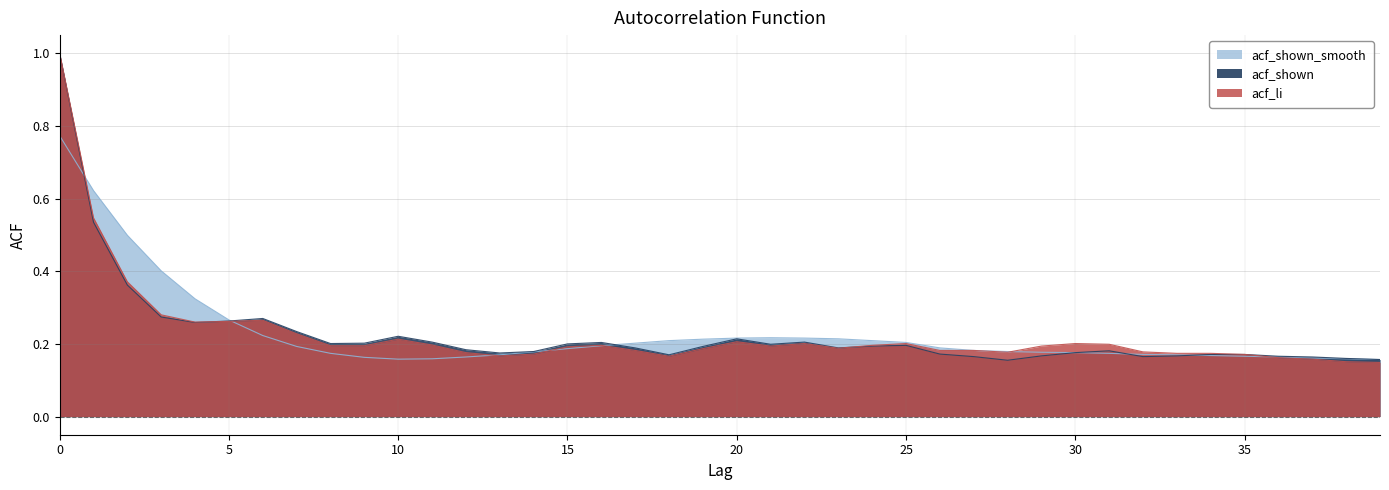

List the series in order of their peak value, highest first.

acf_li, acf_shown, acf_shown_smooth